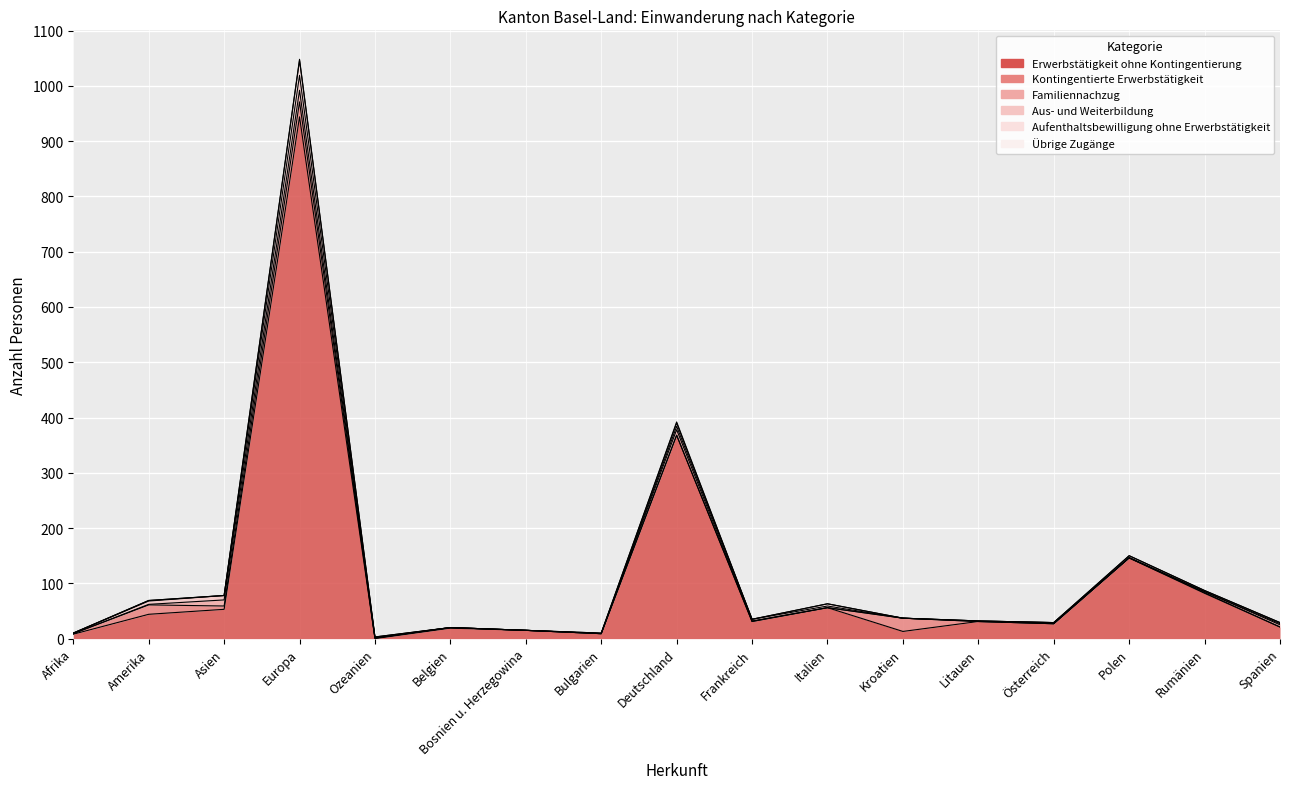

Which series has the largest total across all categories?

Erwerbstätigkeit ohne Kontingentierung